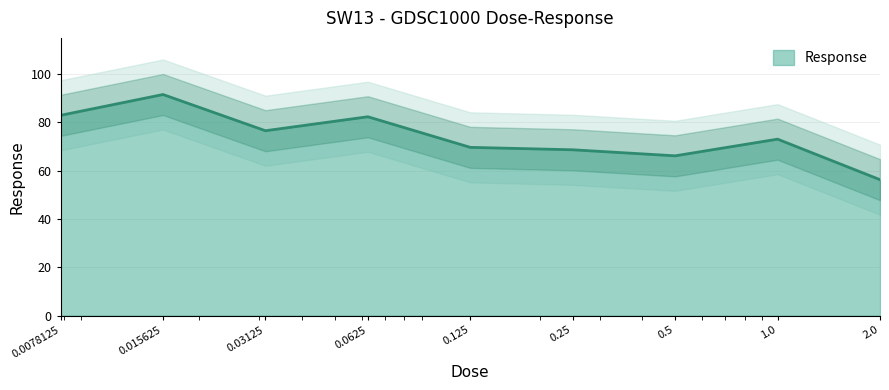

At which category does the chart reach its peak across all series?

0.015625